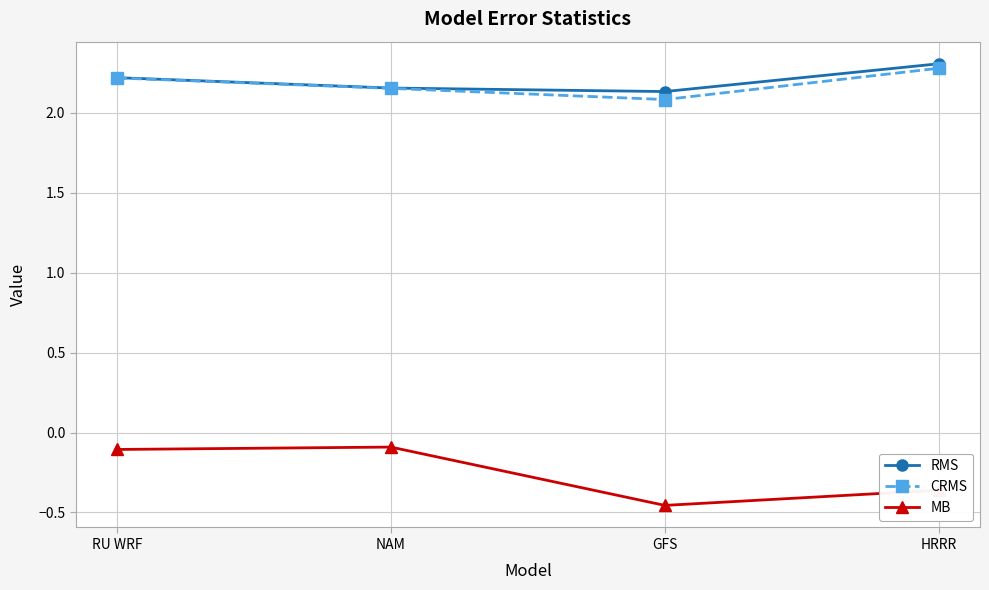

What is the maximum value shown in the chart?

2.3